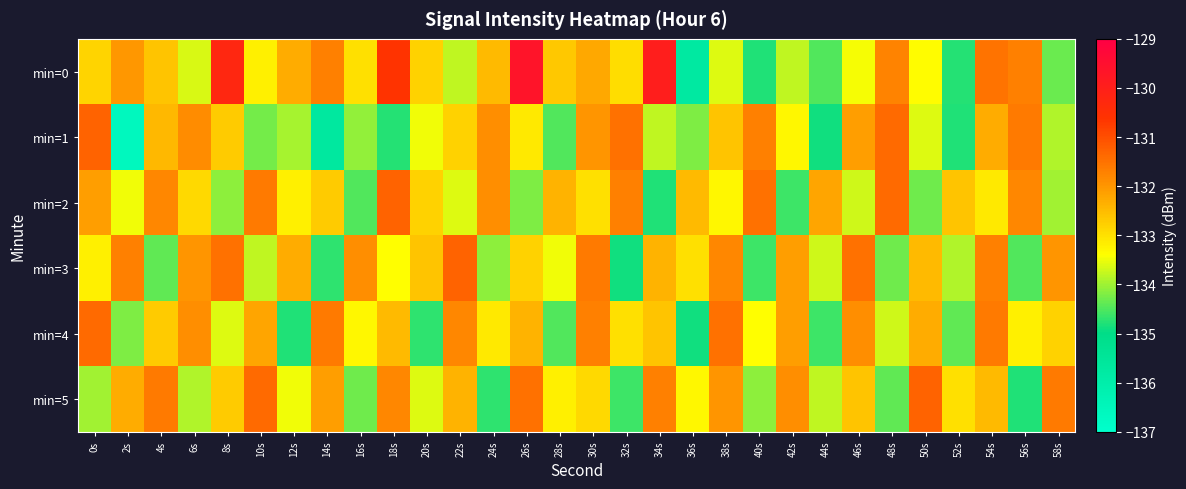

Between 28s and 46s, which series saw the biggest shift?

min=4